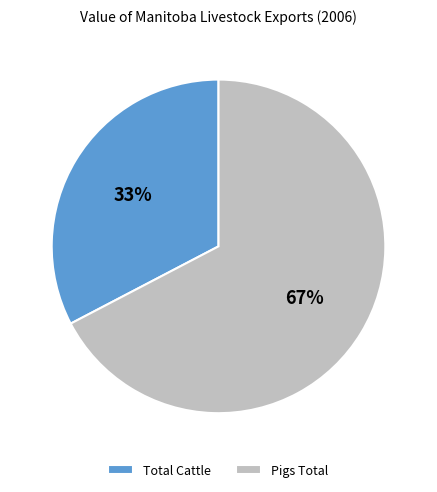

Is Total Cattle the majority of the pie?

No